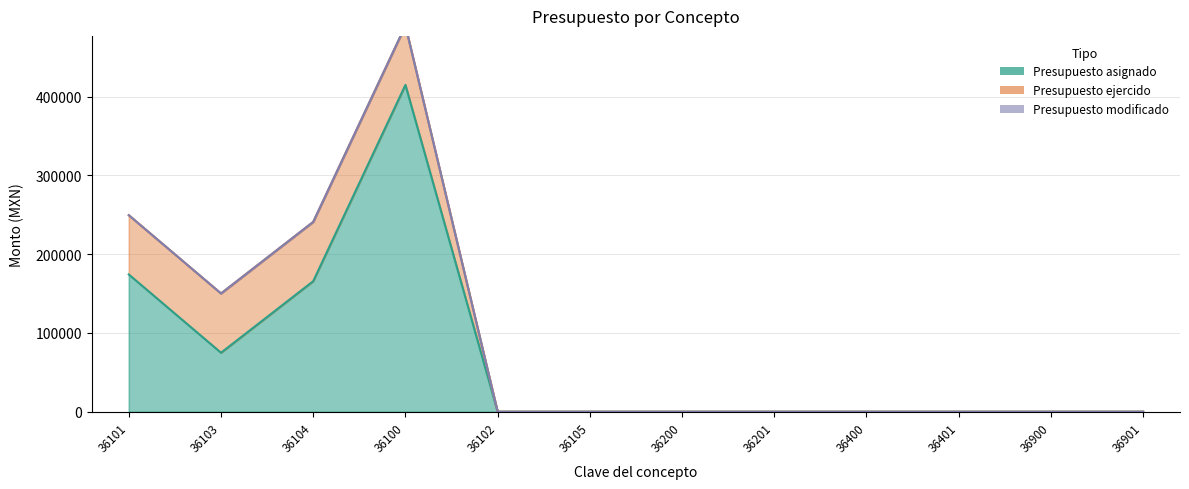

How many lines are shown in the chart?

3